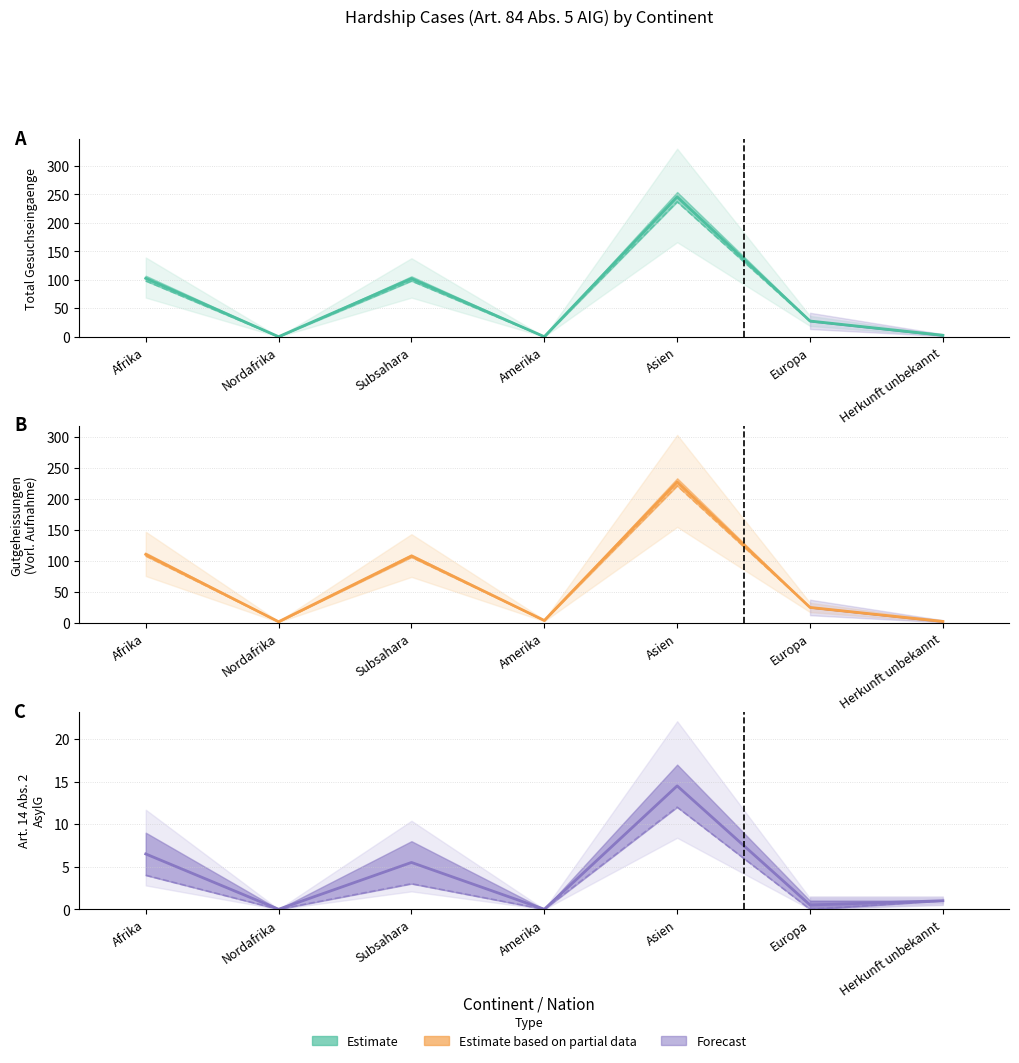

How many interior local peaks does the Total Gesuchseingaenge (col_1) series have?

2